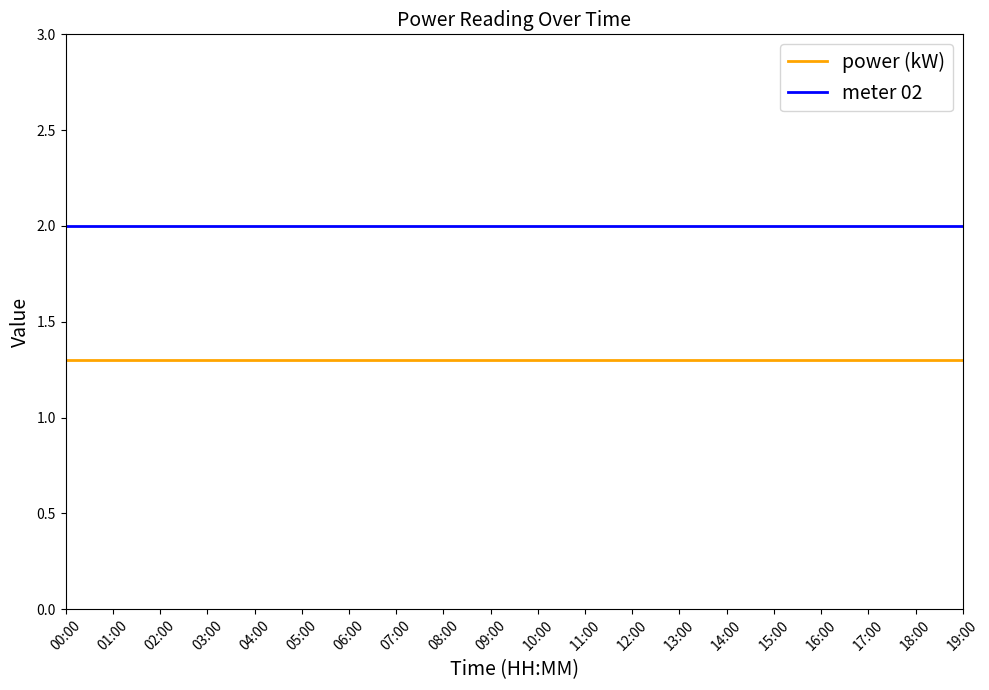

List the series in order of their peak value, lowest first.

power (kW), meter 02